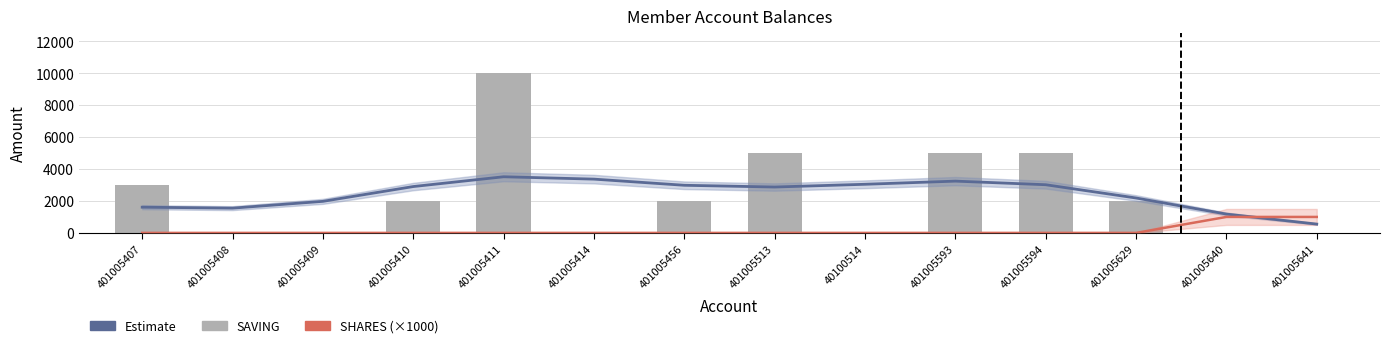

Between 401005409 and 401005456, which series saw the biggest shift?

SAVING